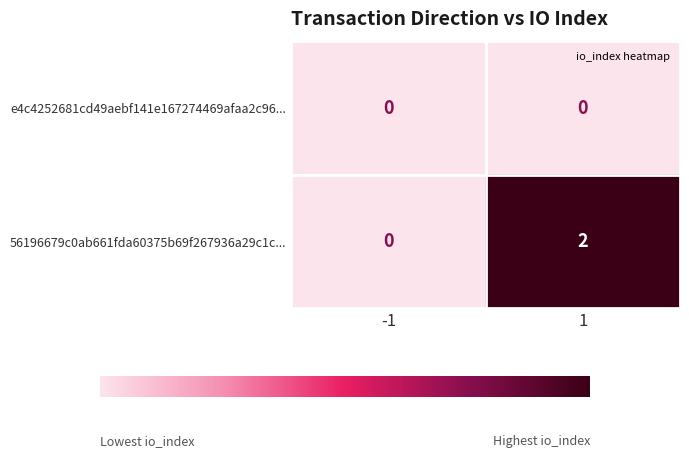

The value of e4c4252681cd49aebf141e167274469afaa2c96... at 1 is 0. True or false?

True